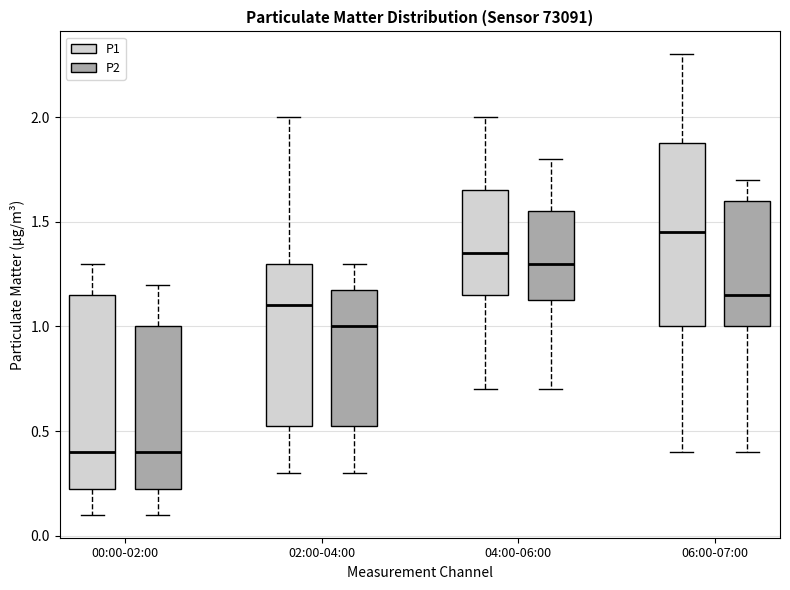

Reading left to right, read every box against the y-axis: the position of its median line, the range the box covers, and the ends of its whiskers. The values are not printed on the chart, so give them approximately, as read against the axis.

00:00-02:00 (P1): median 0.40, box 0.25 to 1.15, whiskers 0.10 to 1.30
00:00-02:00 (P2): median 0.40, box 0.25 to 1.00, whiskers 0.10 to 1.20
02:00-04:00 (P1): median 1.10, box 0.55 to 1.30, whiskers 0.30 to 2.00
02:00-04:00 (P2): median 1.00, box 0.55 to 1.20, whiskers 0.30 to 1.30
04:00-06:00 (P1): median 1.35, box 1.15 to 1.65, whiskers 0.70 to 2.00
04:00-06:00 (P2): median 1.30, box 1.15 to 1.55, whiskers 0.70 to 1.80
06:00-07:00 (P1): median 1.45, box 1.00 to 1.90, whiskers 0.40 to 2.30
06:00-07:00 (P2): median 1.15, box 1.00 to 1.60, whiskers 0.40 to 1.70